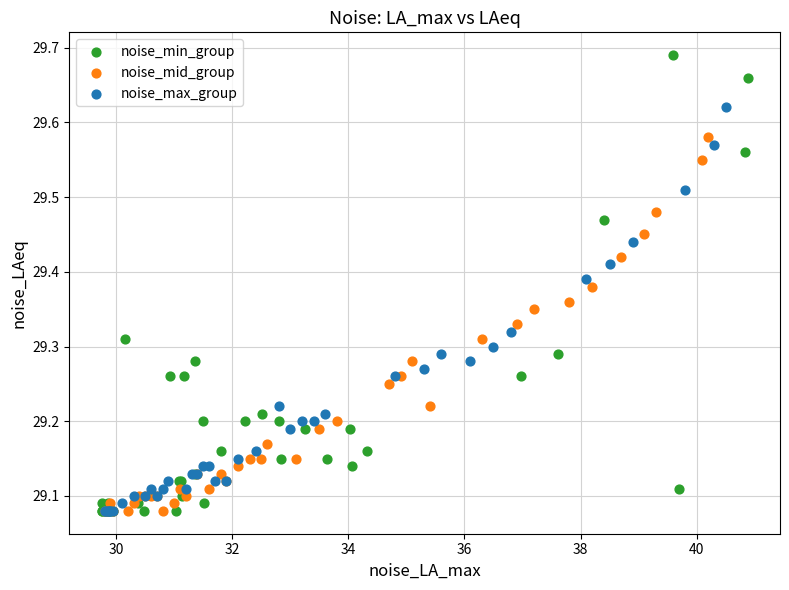

Which series has the widest spread of Y values?

noise_min_group